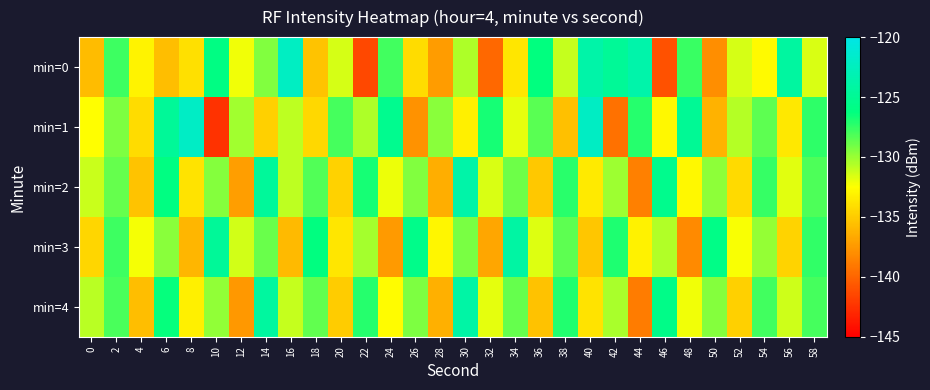

Which series has the largest total across all categories?

min=2